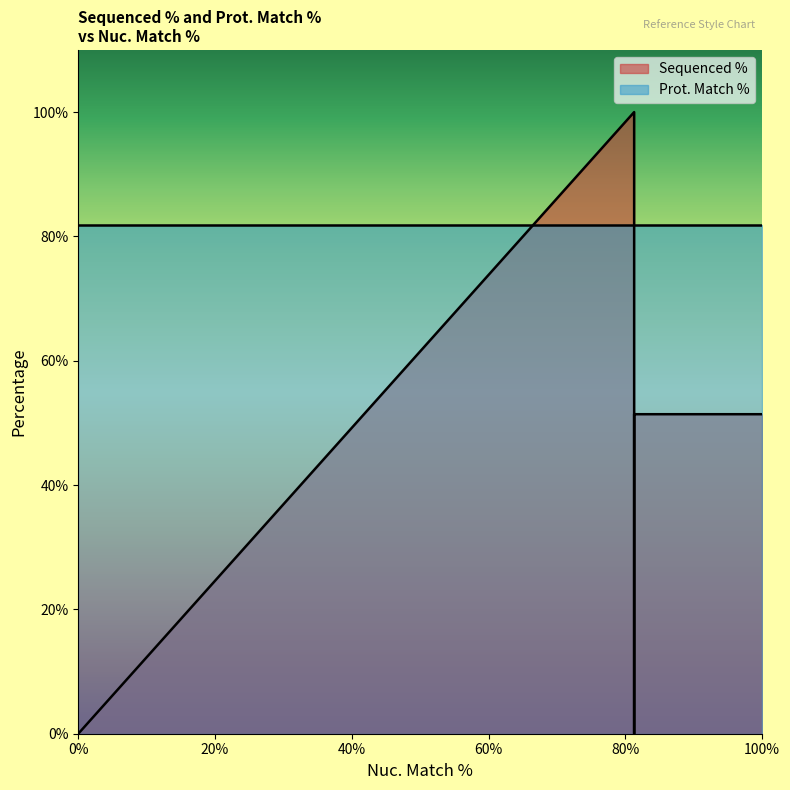

How many lines are shown in the chart?

2